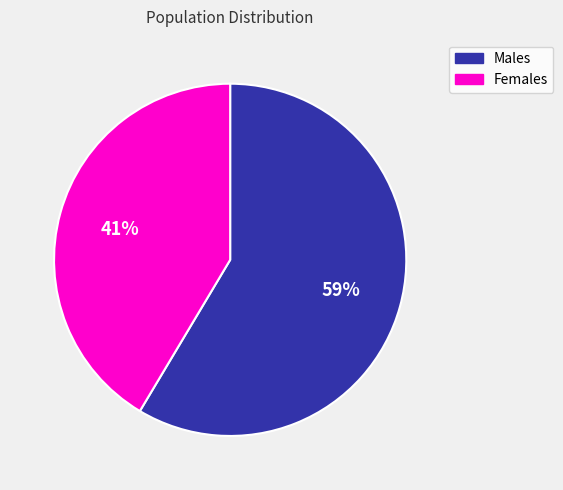

Is there a majority slice in this chart?

Yes